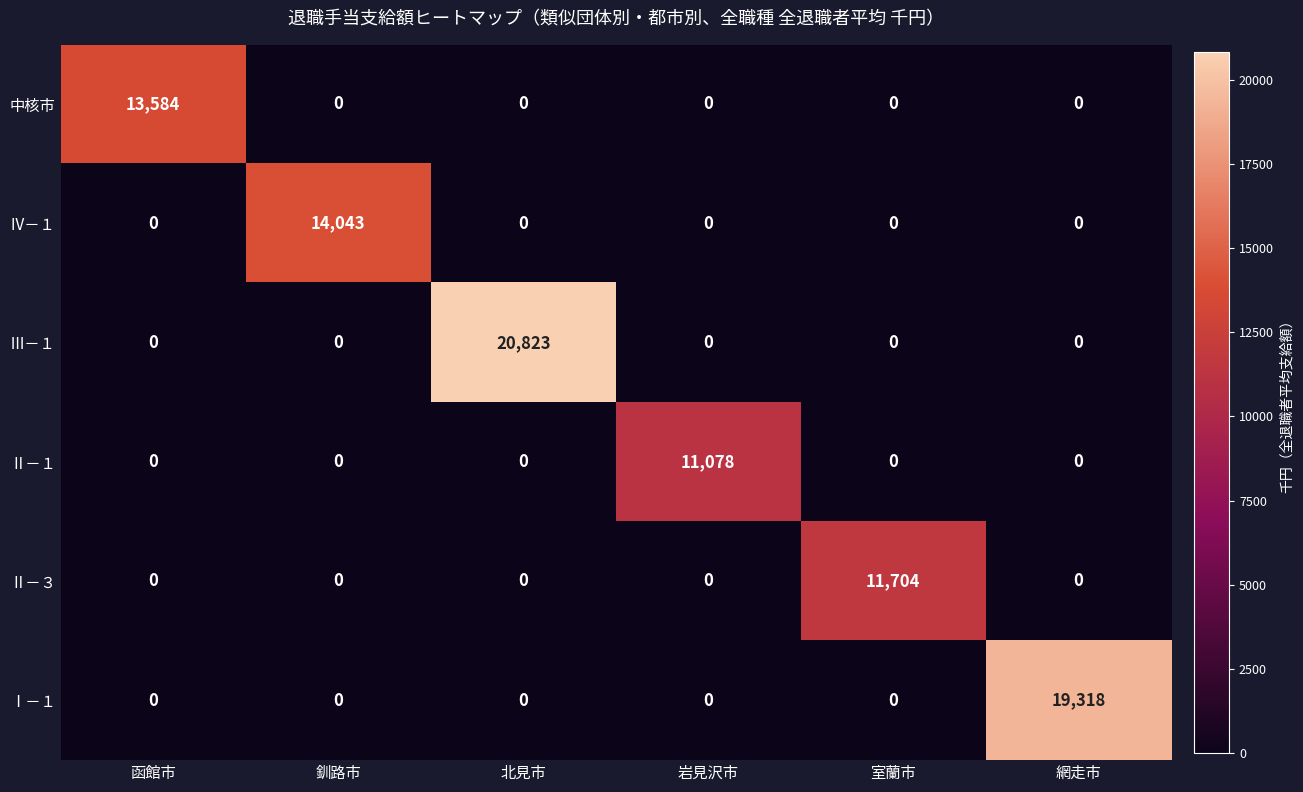

Rank the series by their maximum value, from lowest to highest.

Ⅱ－１, Ⅱ－３, 中核市, Ⅳ－１, Ⅰ－１, Ⅲ－１